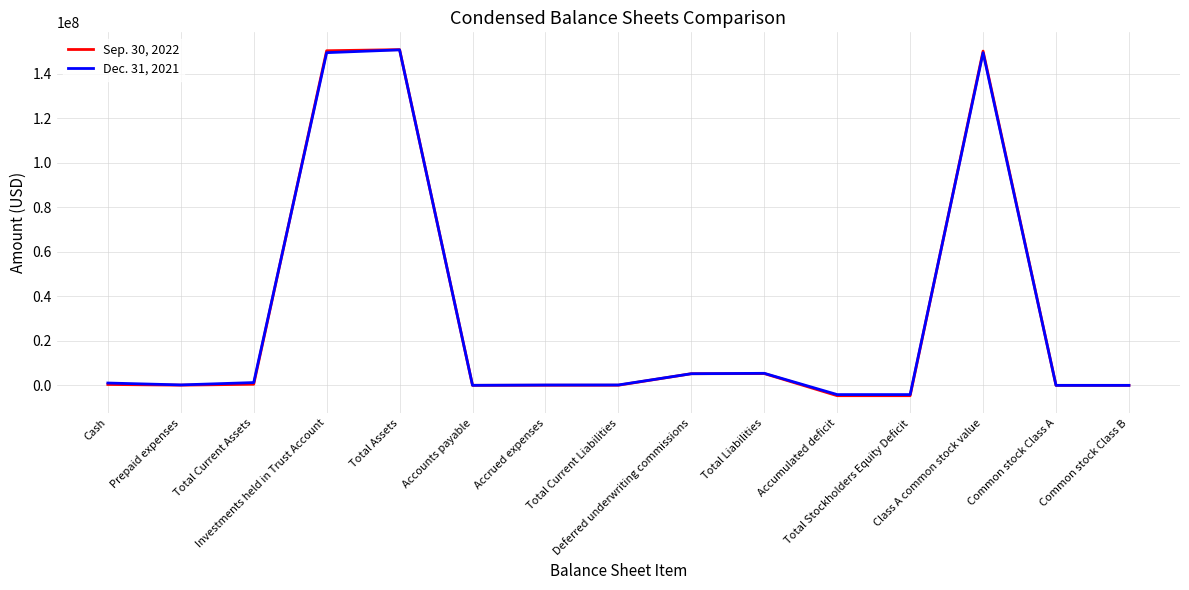

Rank the series at Investments held in Trust Account from highest to lowest value.

Sep. 30, 2022, Dec. 31, 2021